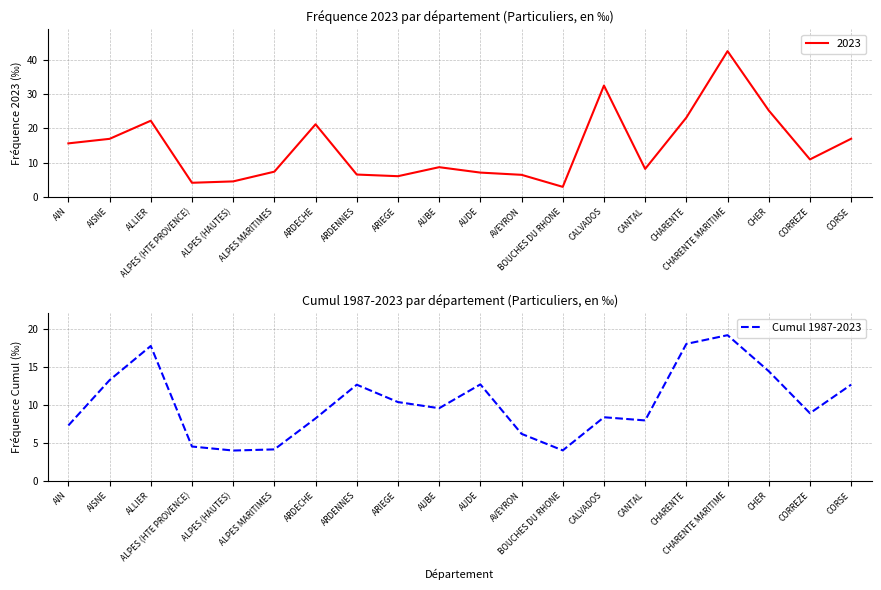

Is it true that Cumul 1987-2023 equals 8.0 at CANTAL?

True